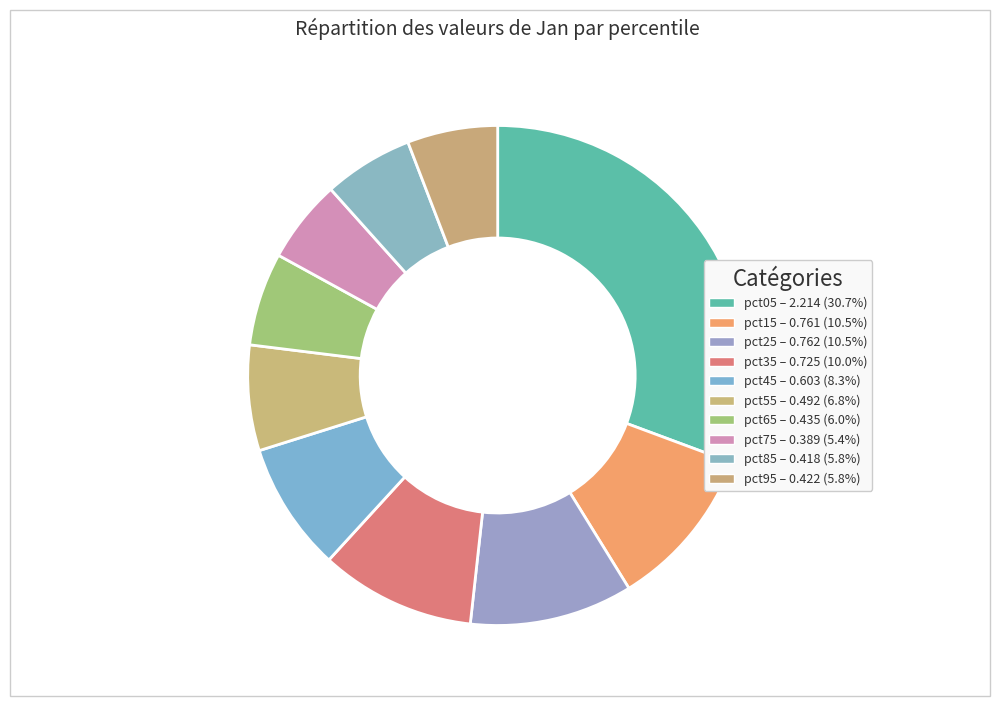

Is there any slice that represents more than half of the pie?

No